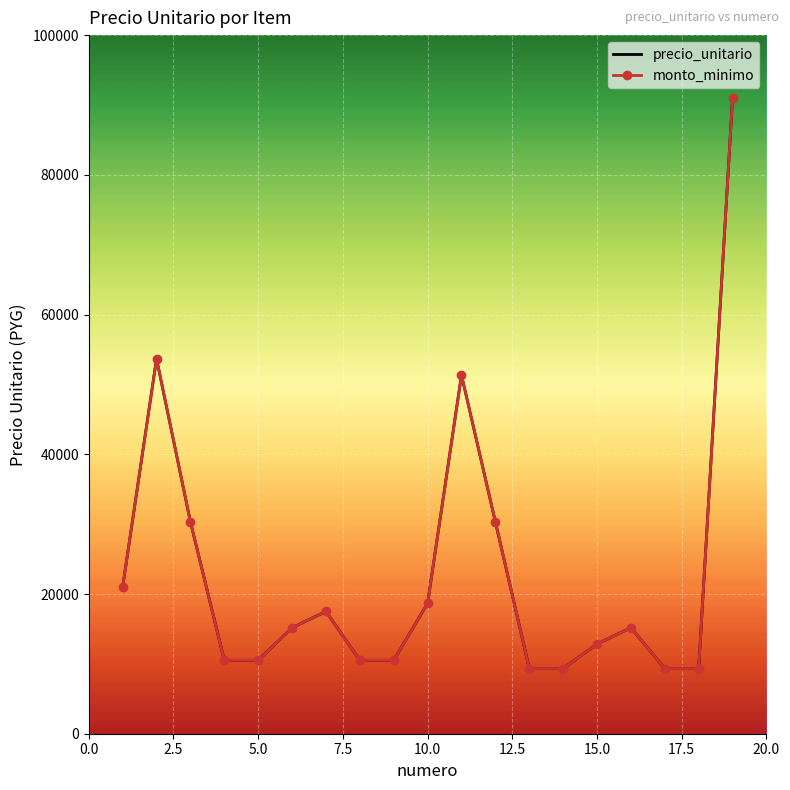

In monto_minimo, how many points are higher than both neighbors (excluding endpoints)?

4